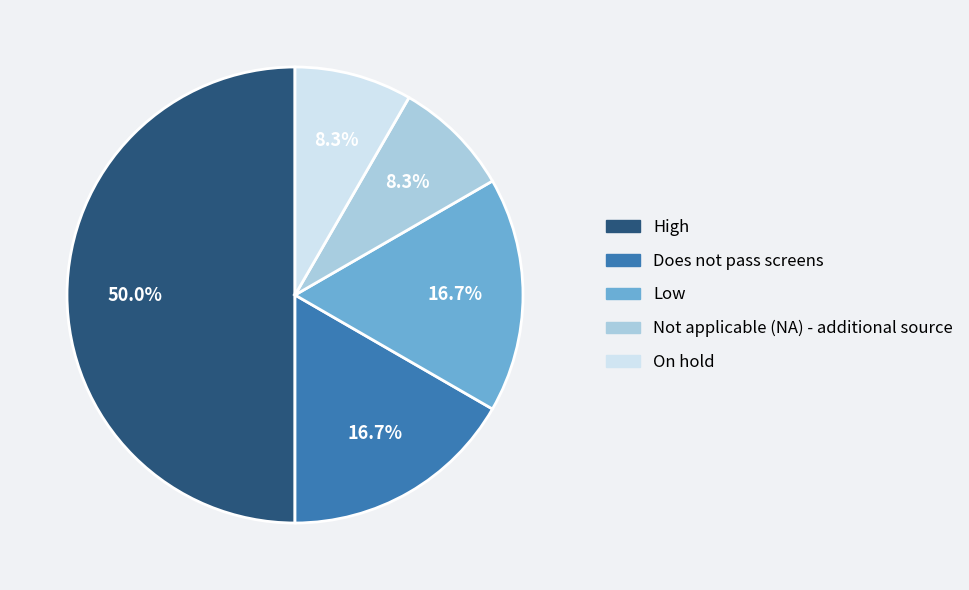

Approximately how many times larger is the value at Not applicable (NA) - additional source compared to Does not pass screens?

0.5